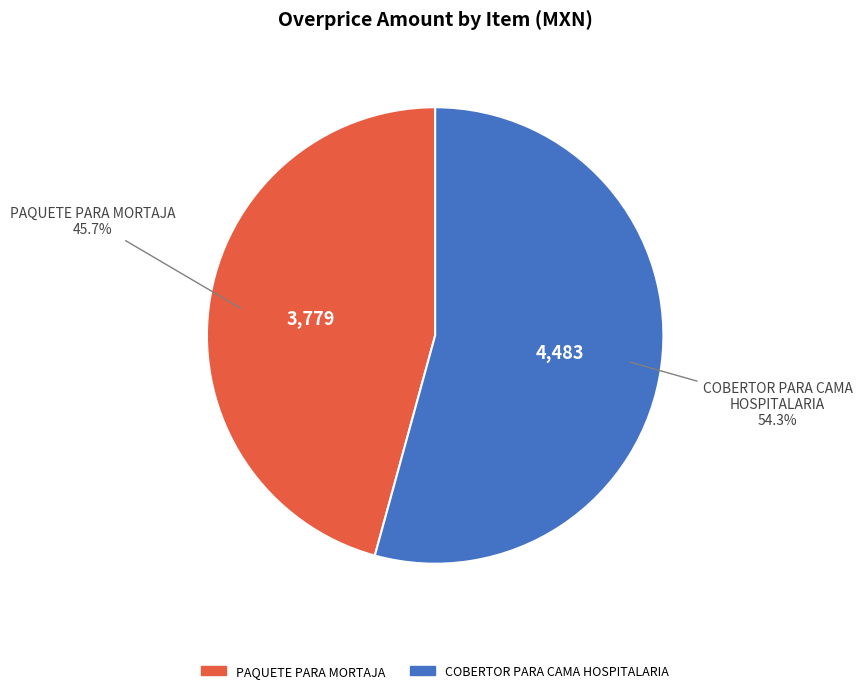

Rank the categories by value from highest to lowest.

COBERTOR PARA CAMA HOSPITALARIA, PAQUETE PARA MORTAJA